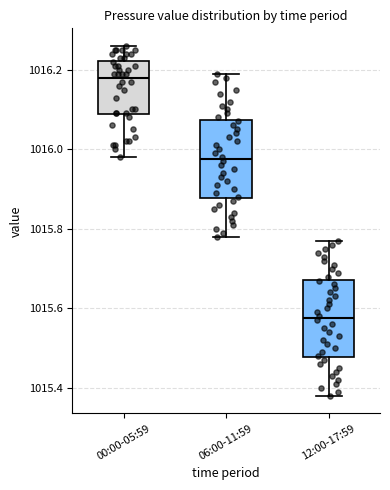

Reading left to right, transcribe this box plot: for each box, give where its median line is, the range the box spans, and where its two whiskers end, as read against the y-axis. The values are not printed on the chart, so give them approximately, as read against the axis.

00:00-05:59: median 1016.18, box 1016.08 to 1016.22, whiskers 1015.98 to 1016.26
06:00-11:59: median 1015.98, box 1015.88 to 1016.08, whiskers 1015.78 to 1016.20
12:00-17:59: median 1015.58, box 1015.48 to 1015.68, whiskers 1015.38 to 1015.78